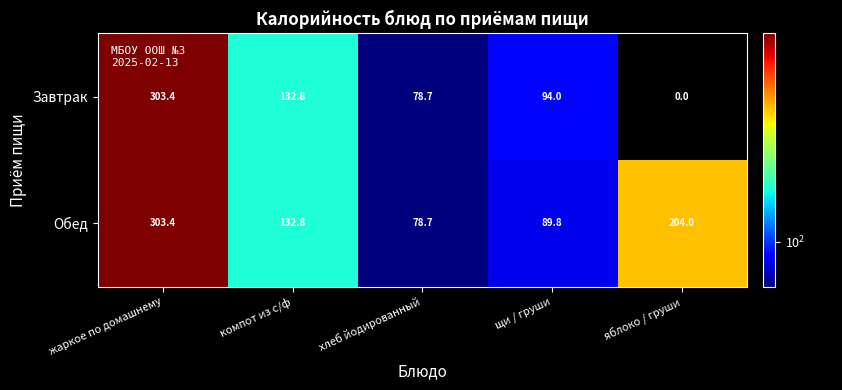

What is the difference between the maximum and minimum values in the Завтрак series?

303.4